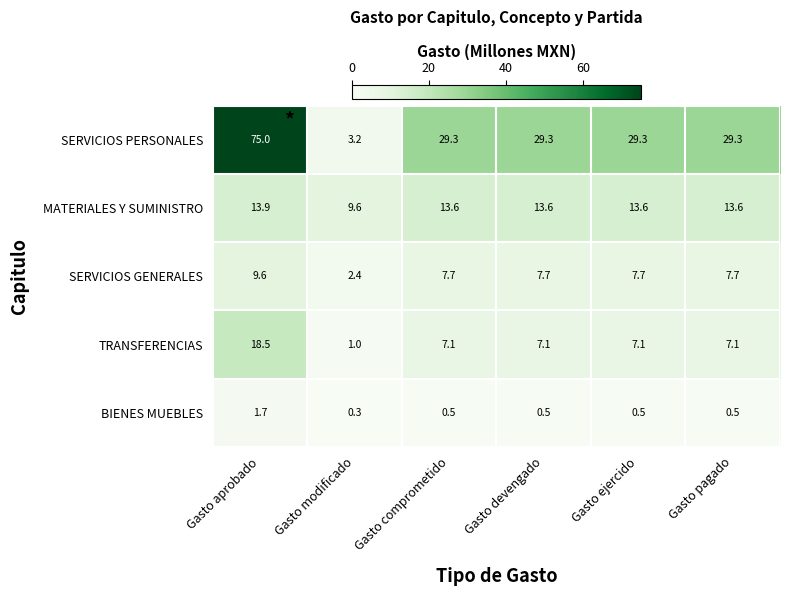

Between Gasto aprobado and Gasto modificado, which series saw the biggest shift?

SERVICIOS PERSONALES